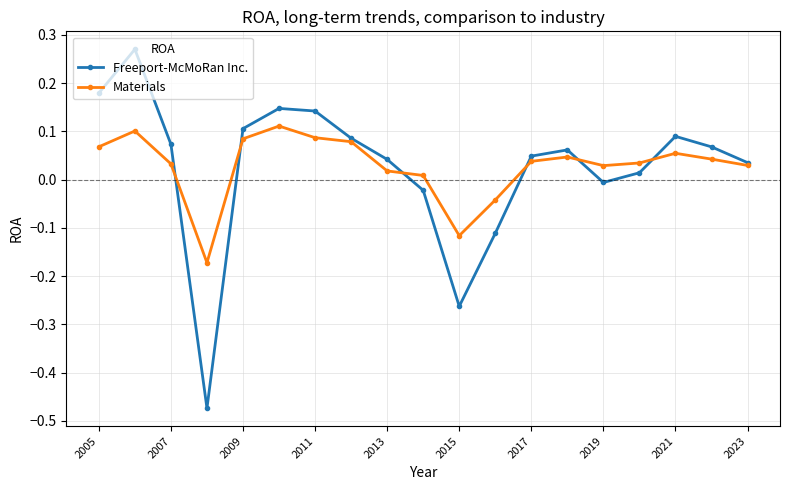

Rank the series by their maximum value, from lowest to highest.

Materials, Freeport-McMoRan Inc.